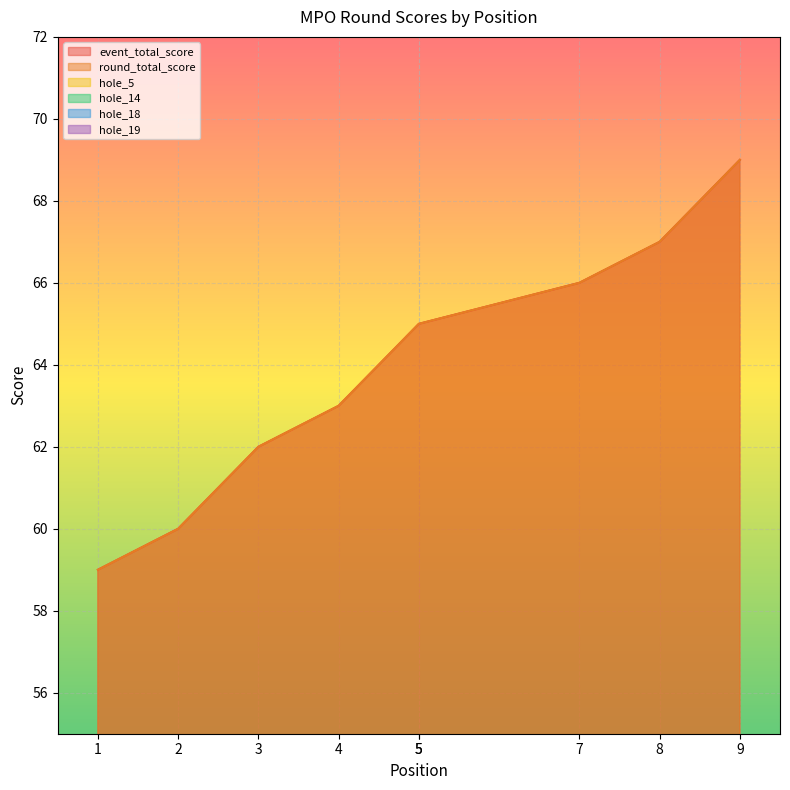

What is the difference between the maximum and second lowest values in the hole_19 series?

1